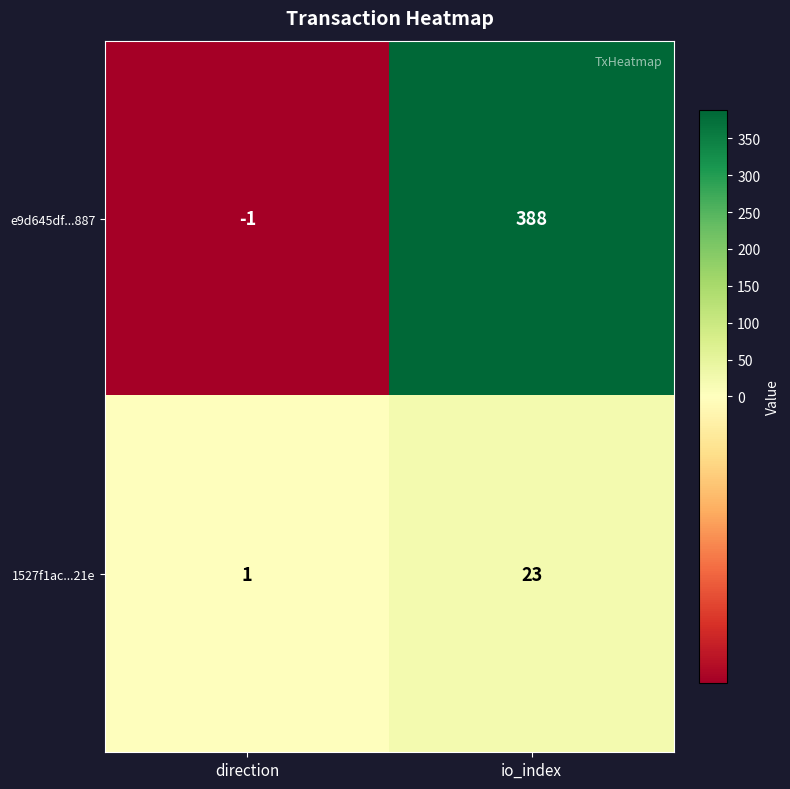

Where is 1527f1ac...21e nearest to the value 12?

direction